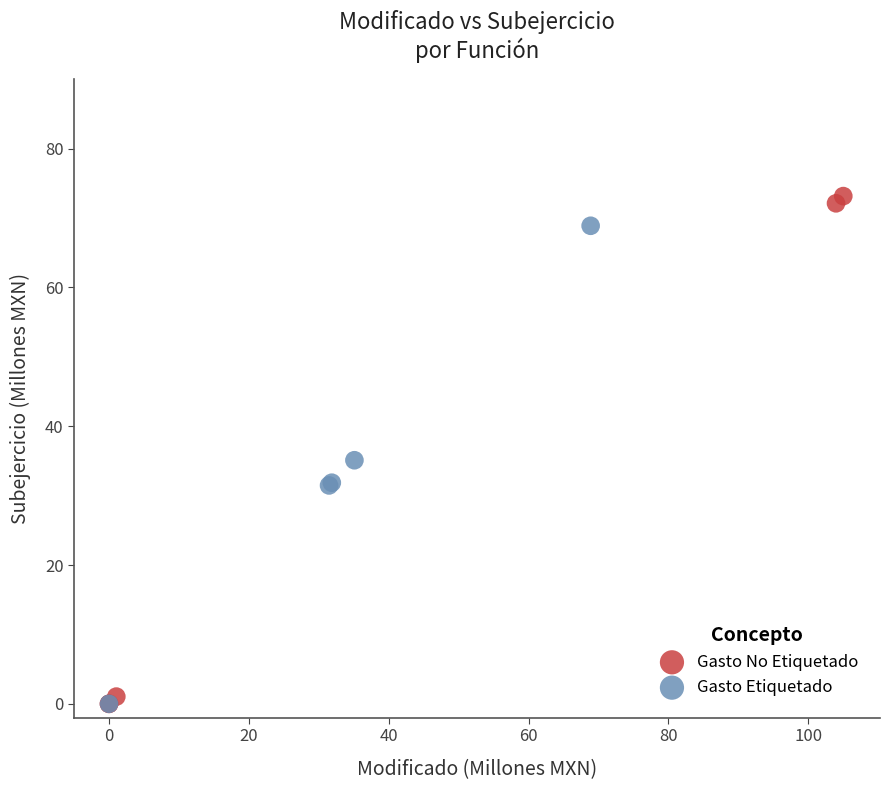

Which series has the largest Y range (max minus min)?

Gasto No Etiquetado